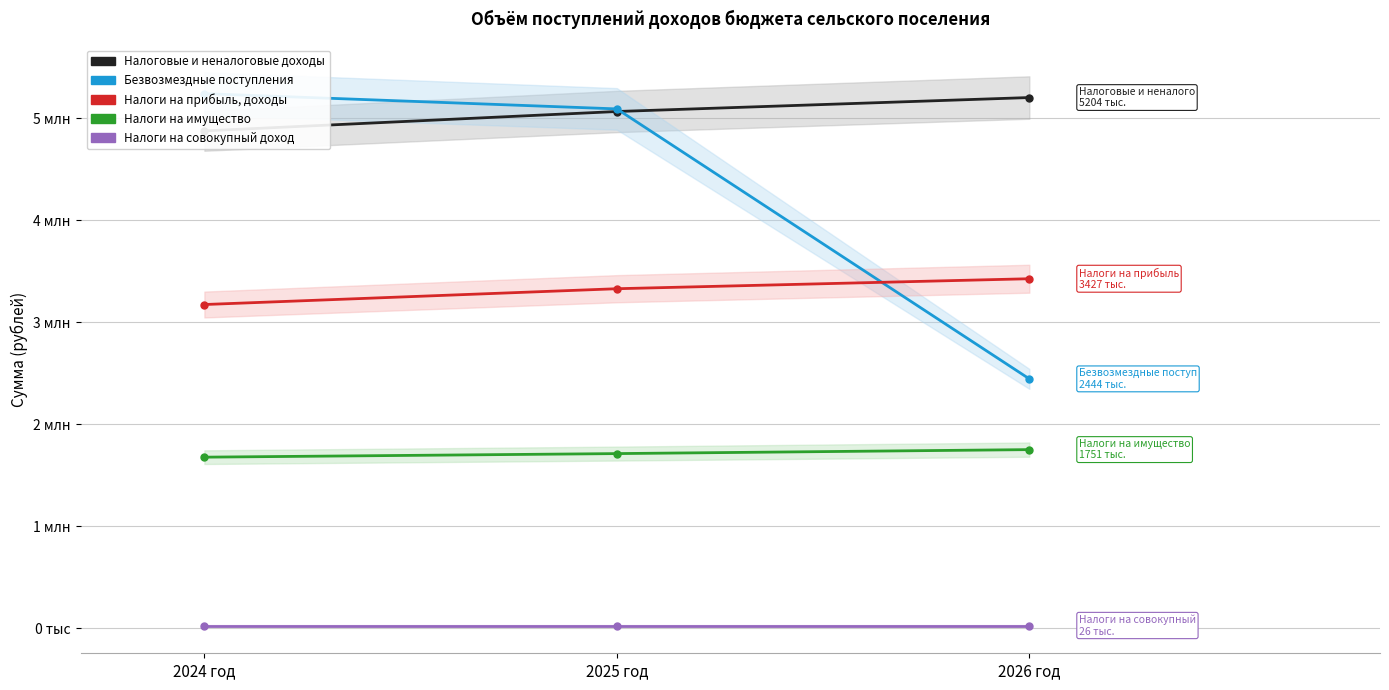

At which label does Налоги на прибыль, доходы reach its peak?

2026 год